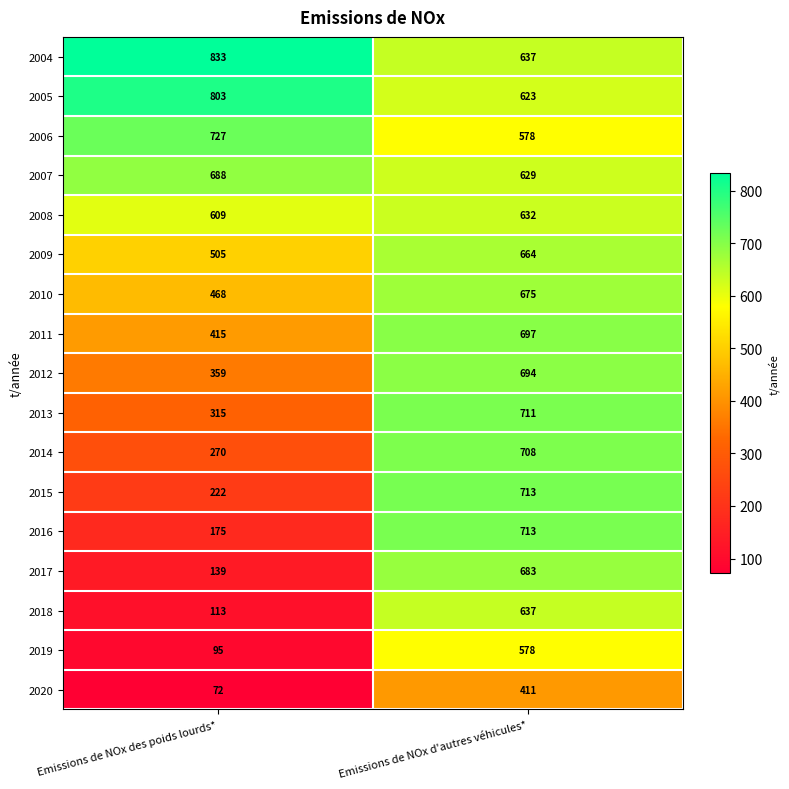

List the labels in order of 2008 value, largest first.

Emissions de NOx d'autres véhicules*, Emissions de NOx des poids lourds*